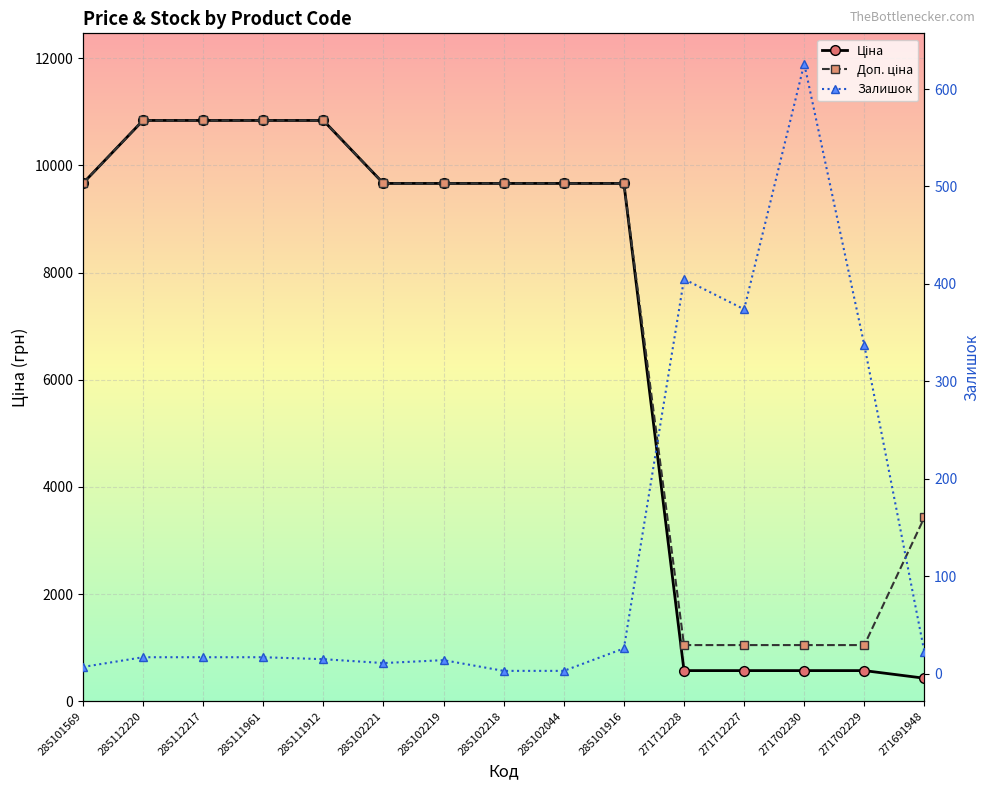

Reading left to right, what are all the values shown in this chart?

Ціна: 9664.7	10840.1	10840.1	10840.1	10840.1	9664.7	9664.7	9664.7	9664.7	9664.7	571.6	571.6	571.6	571.6	429.3
Доп. ціна: 9664.7	10840.1	10840.1	10840.1	10840.1	9664.7	9664.7	9664.7	9664.7	9664.7	1048.0	1048.0	1048.0	1048.0	3434.6
Залишок: 7.0	17.0	17.0	17.0	15.0	11.0	14.0	3.0	3.0	26.0	405.0	374.0	626.0	337.0	22.0